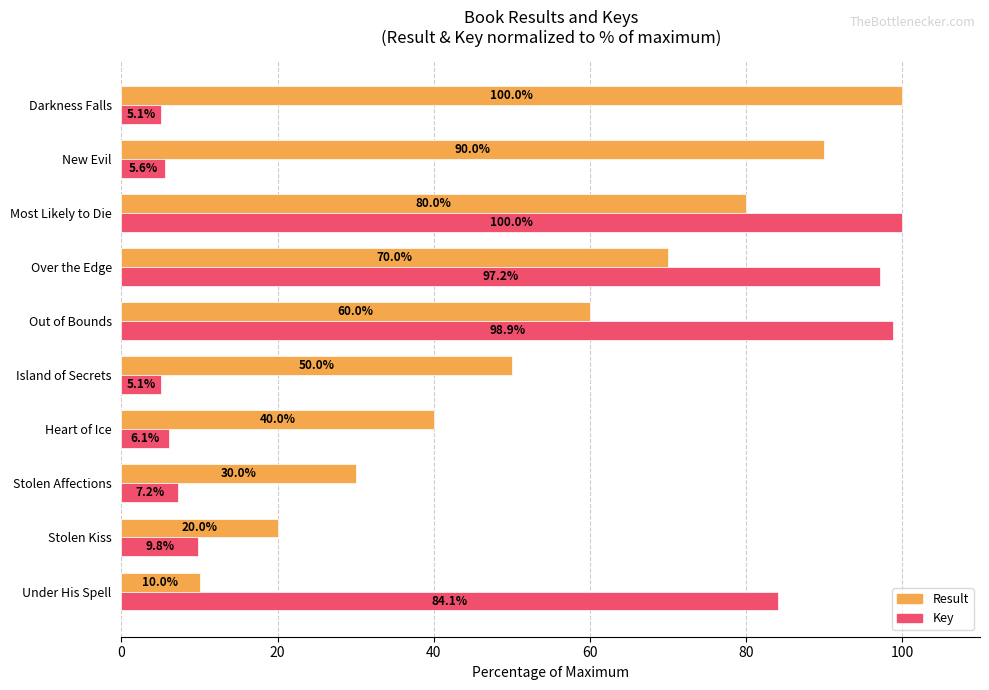

At how many categories does at least one series exceed 42?

7